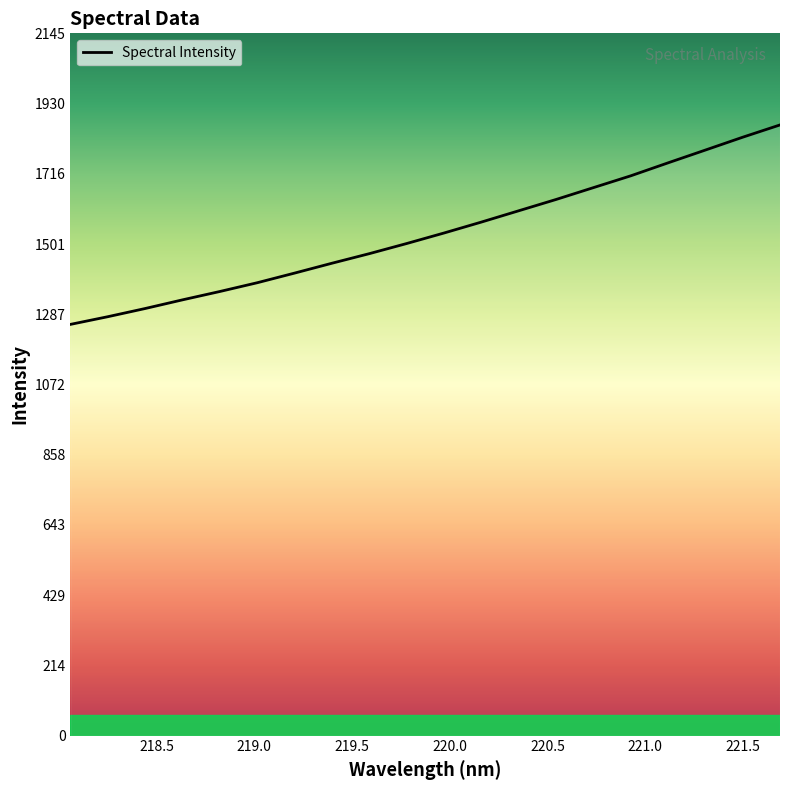

What is the greatest value displayed?

1864.9